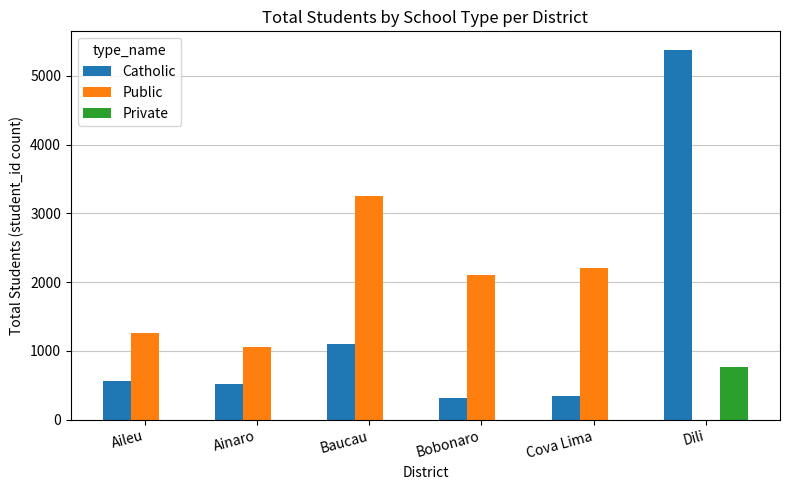

Which category has the highest value in the Private series?

Dili